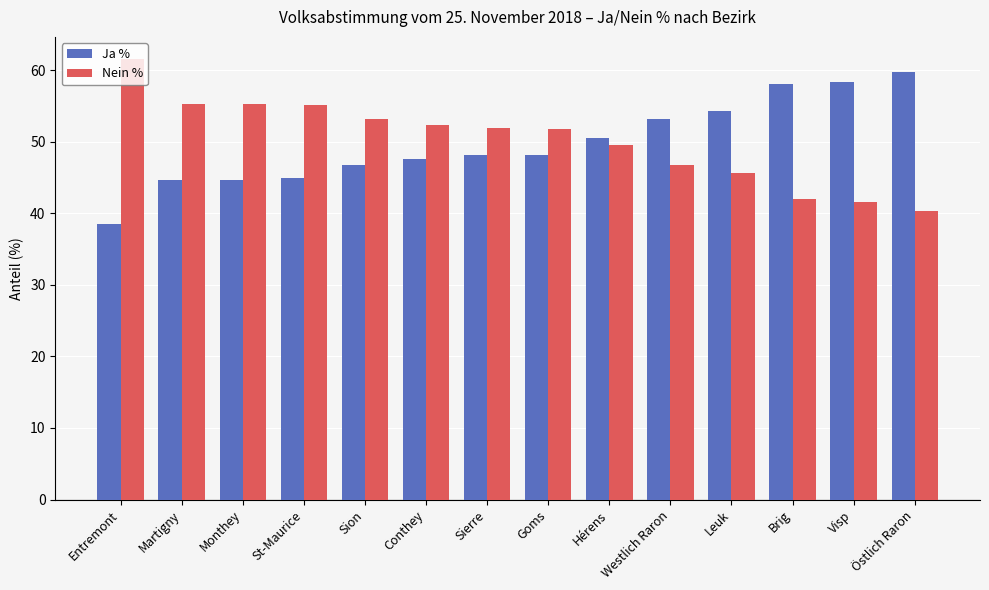

What is the difference between the highest and lowest values at Östlich Raron?

19.5